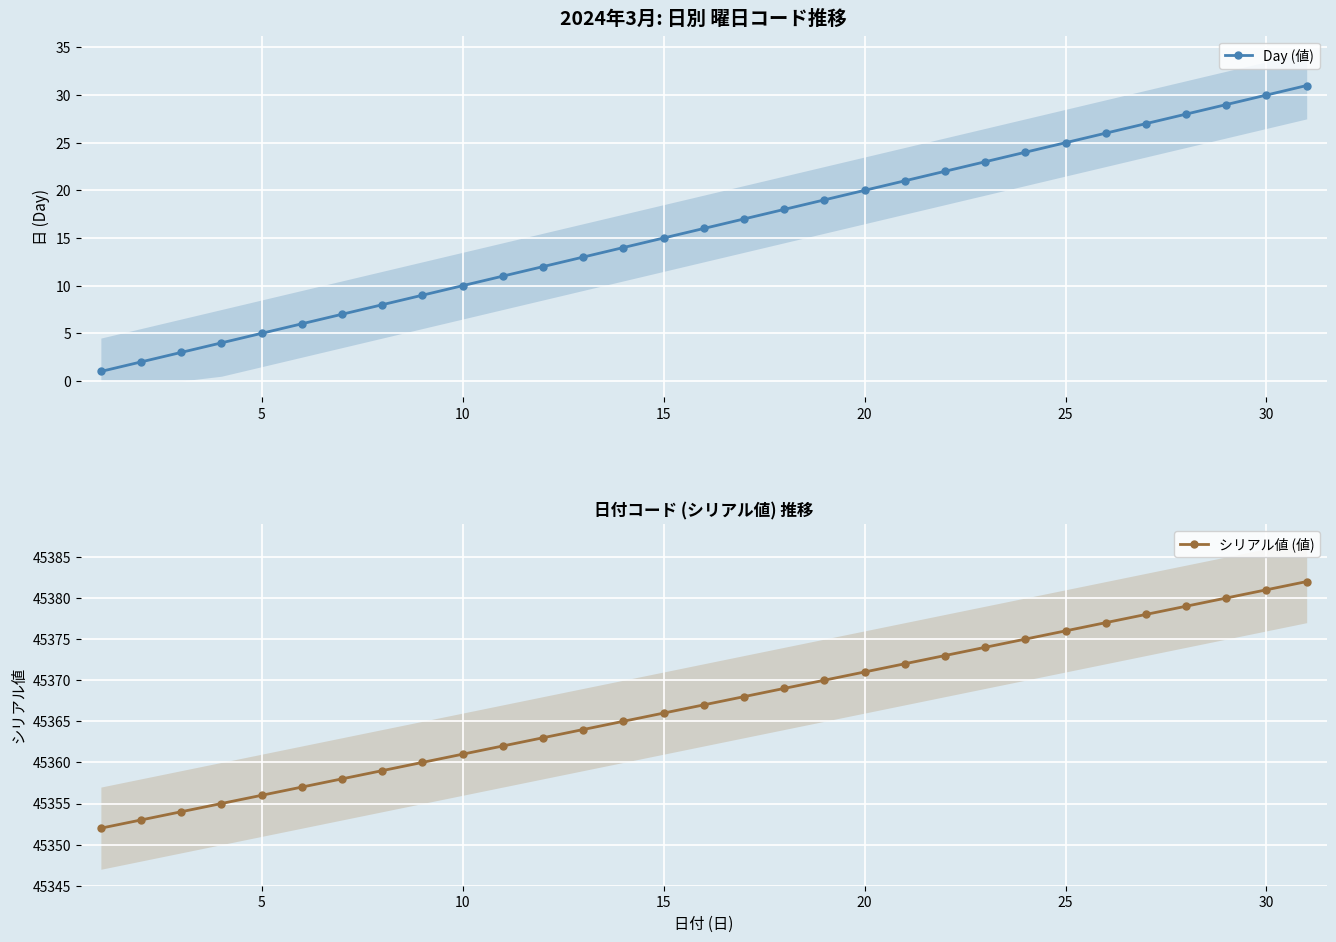

True or false: シリアル値 (値) and Day (値) cross at least once.

False